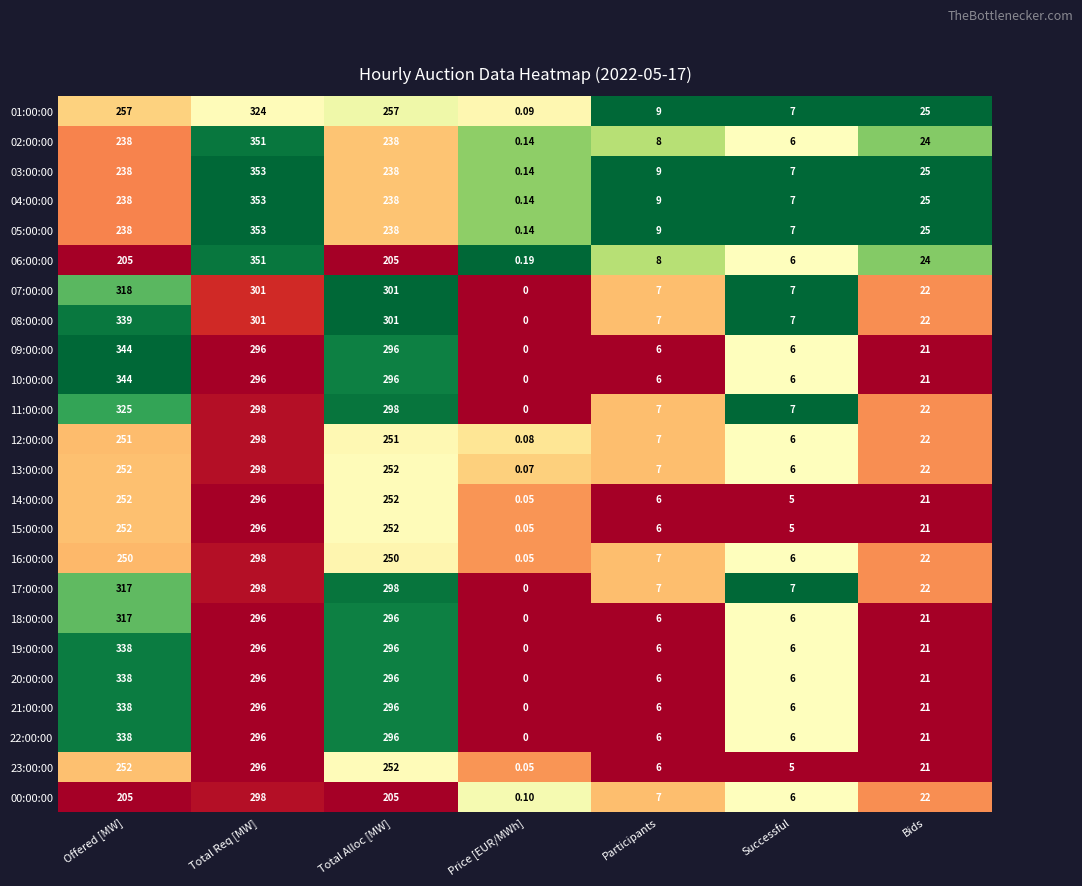

How many data points does each series have?

7